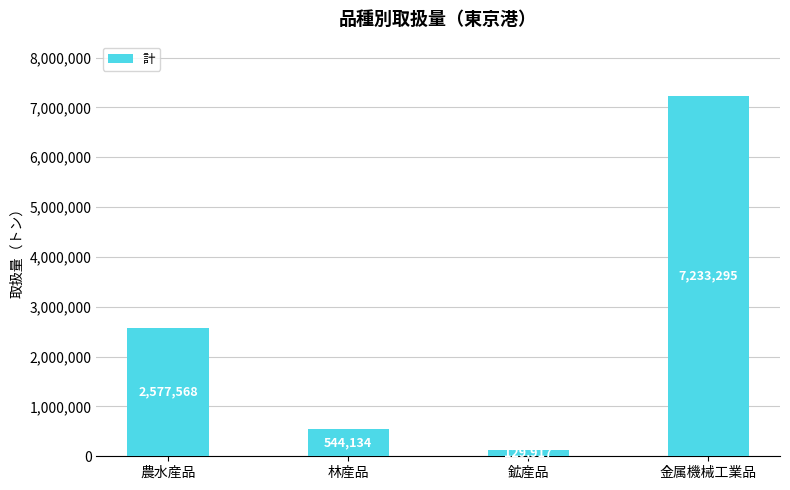

Which label corresponds to the largest value in the chart?

金属機械工業品